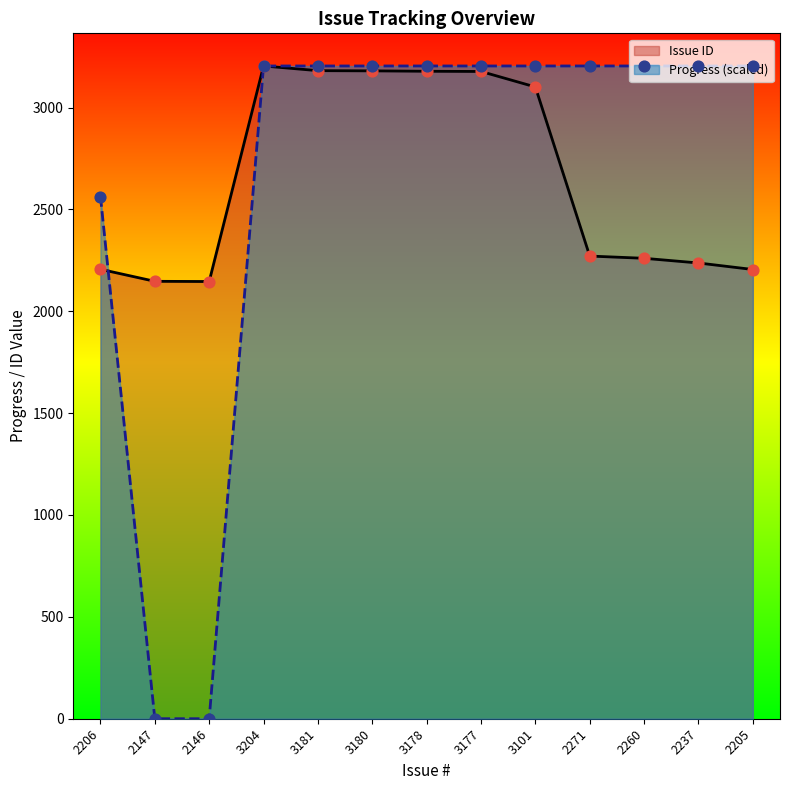

What is the total value across all series at 2205?

5409.0